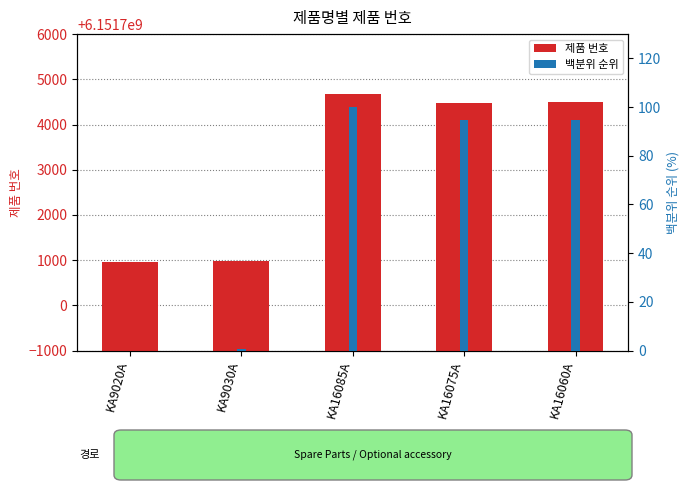

The 백분위 순위 series shows 100.0 at KA16085A. True or false?

True